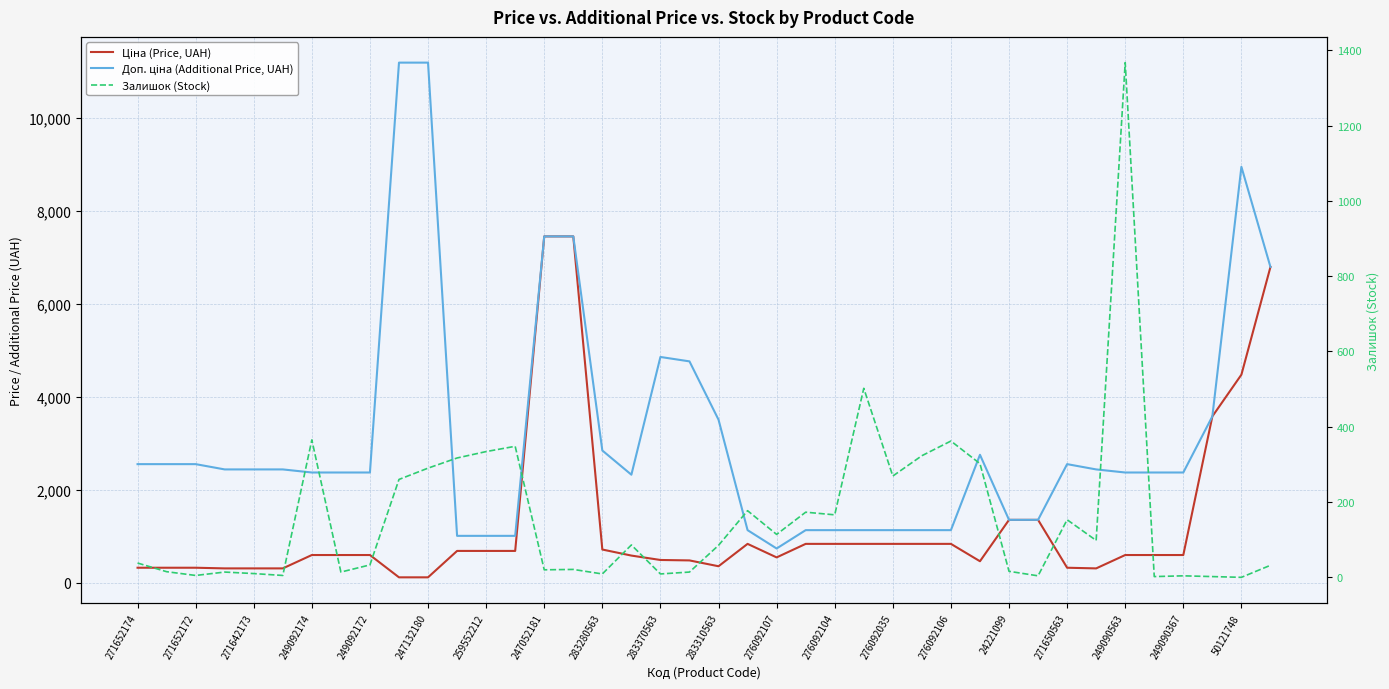

Is it true that Доп. ціна (Additional Price, UAH) equals 2319.2 at 249090563?

True